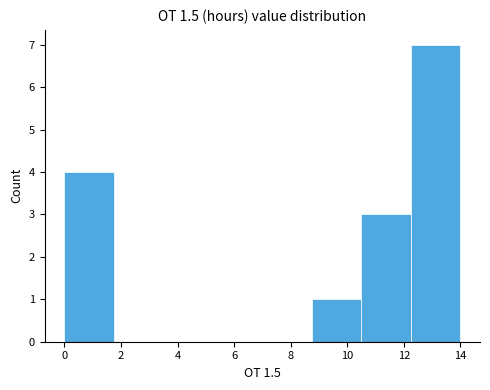

Reading left to right, list every bar in this chart as the range it spans on the x-axis followed by its height. Neither the bar edges nor the heights are printed on the chart, so give them approximately, as read against the axes.

0.0 to 1.8: 4
1.8 to 3.4: 0
3.4 to 5.2: 0
5.2 to 7.0: 0
7.0 to 8.8: 0
8.8 to 10.4: 1
10.4 to 12.2: 3
12.2 to 14.0: 7